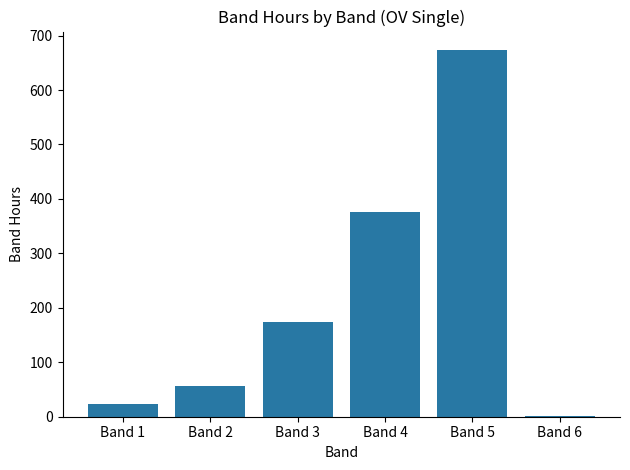

Are the bars horizontal?

No